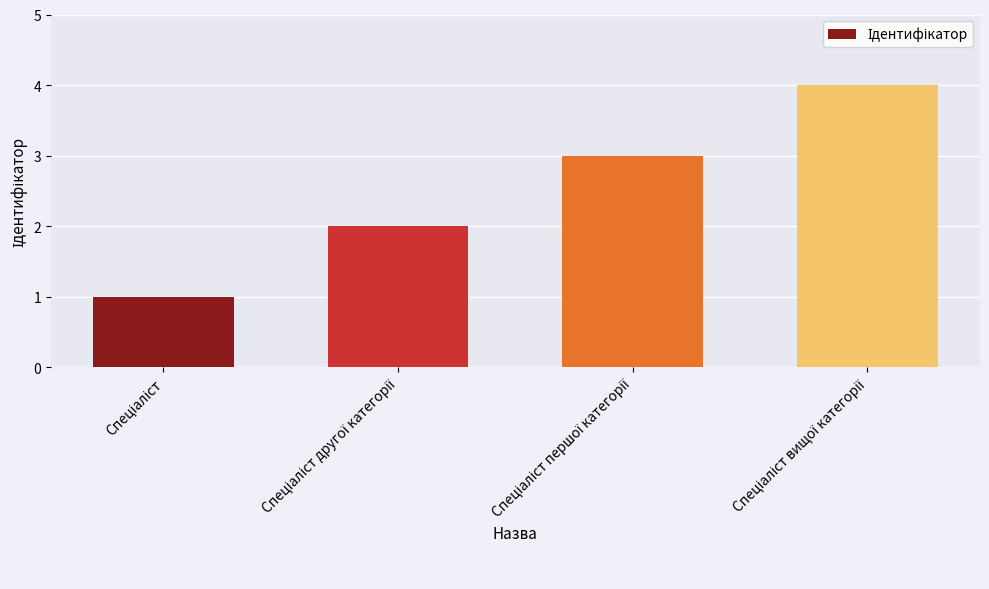

What is the maximum value shown in the chart?

4